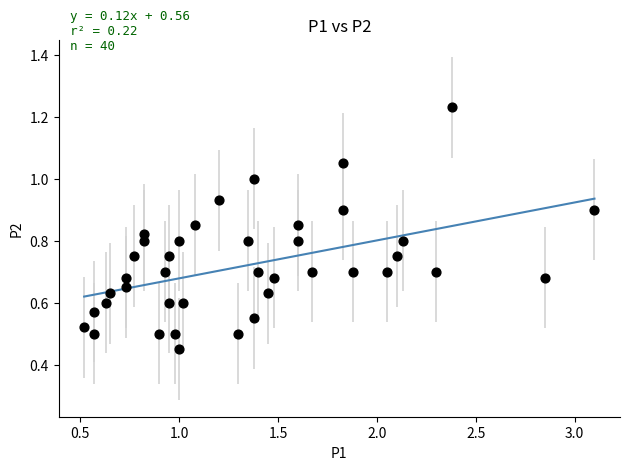

How many data points are displayed?

40